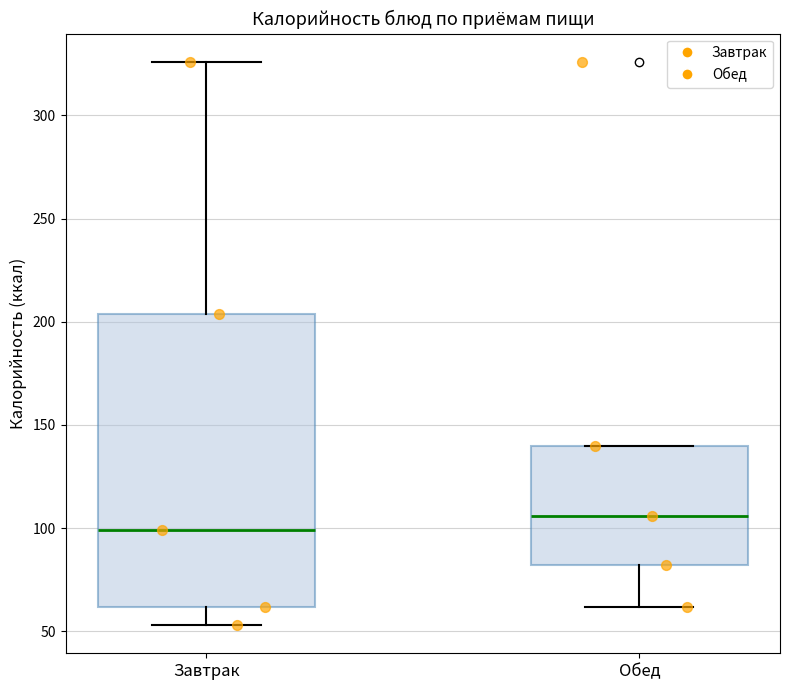

Reading left to right, transcribe this box plot: for each box, give where its median line is, the range the box spans, and where its two whiskers end, as read against the y-axis. The values are not printed on the chart, so give them approximately, as read against the axis.

Завтрак: median 100, box 60 to 205, whiskers 55 to 325
Обед: median 105, box 80 to 140, whiskers 60 to 140